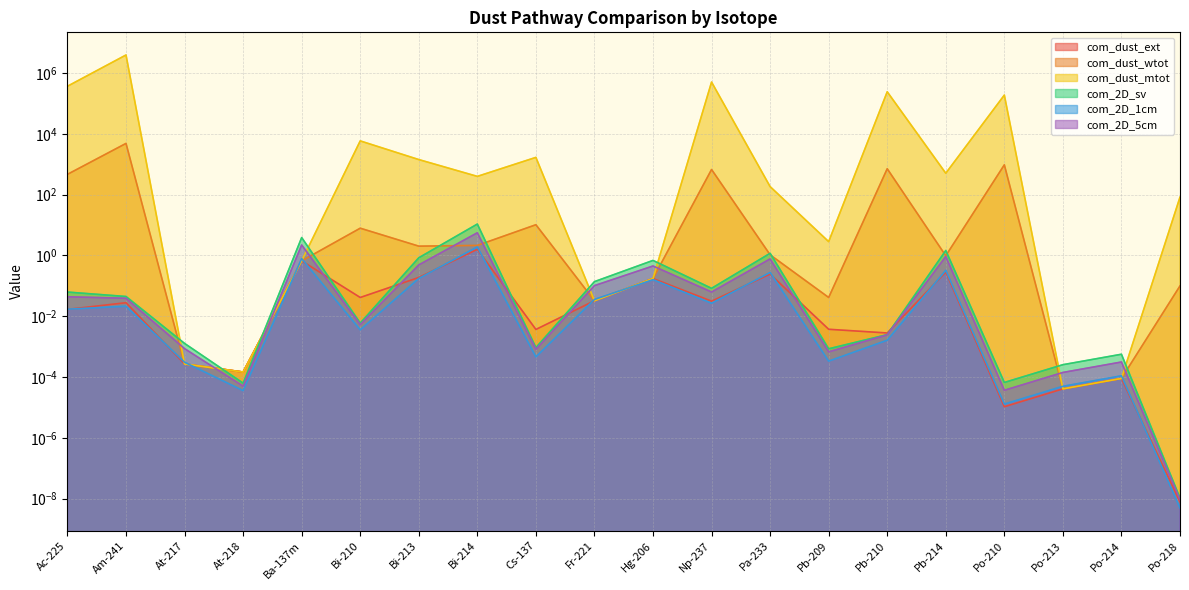

What is the greatest value displayed?

3954595.7